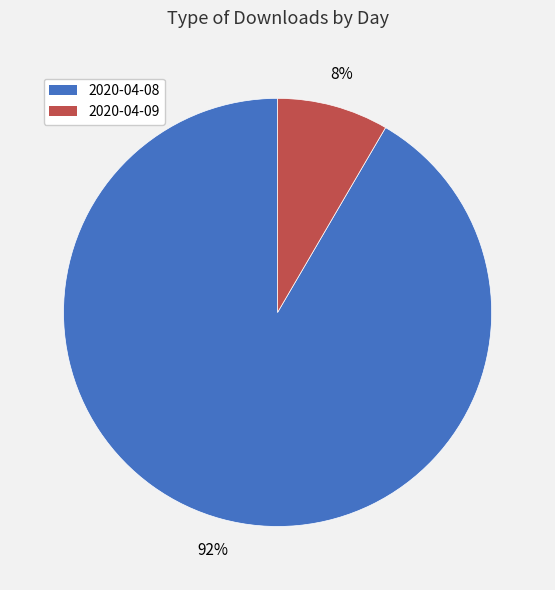

What is the largest slice in the pie chart?

2020-04-08